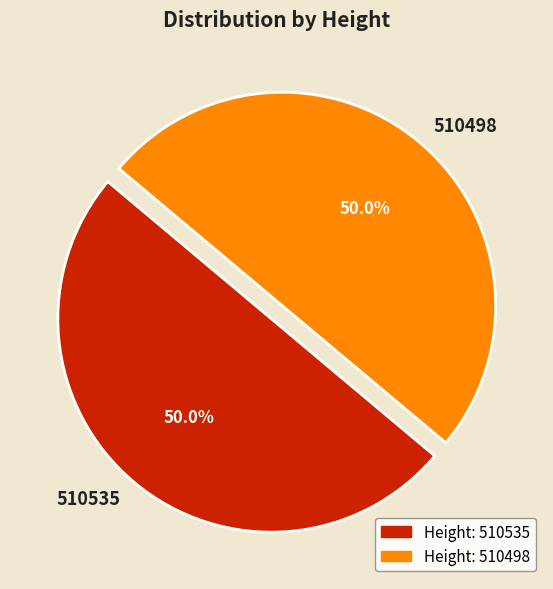

Approximately how many times larger is the value at 510498 compared to 510535?

1.0